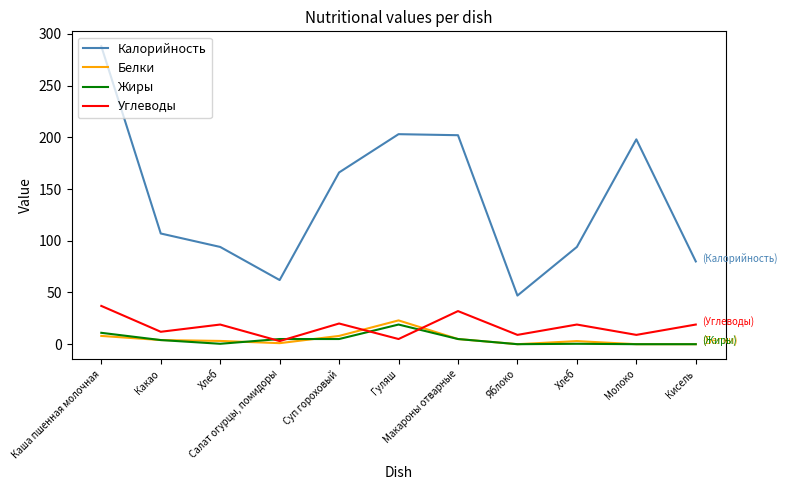

What is the label of the 11th point from the right?

Каша пшенная молочная